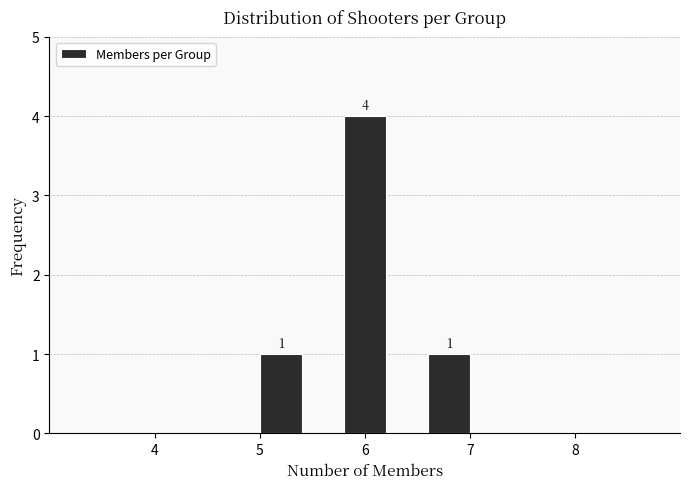

Over which range of the x-axis is the bar tallest?

5.8 to 6.2